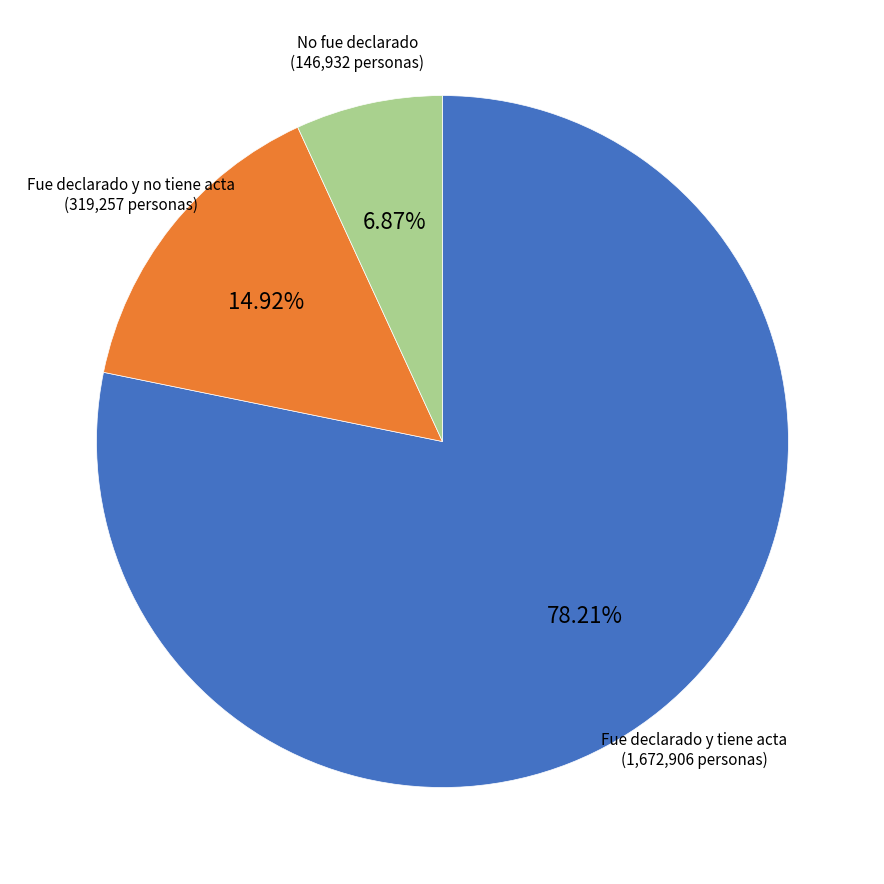

What is the total percentage of Fue declarado y no tiene acta and No fue declarado?

21.8%